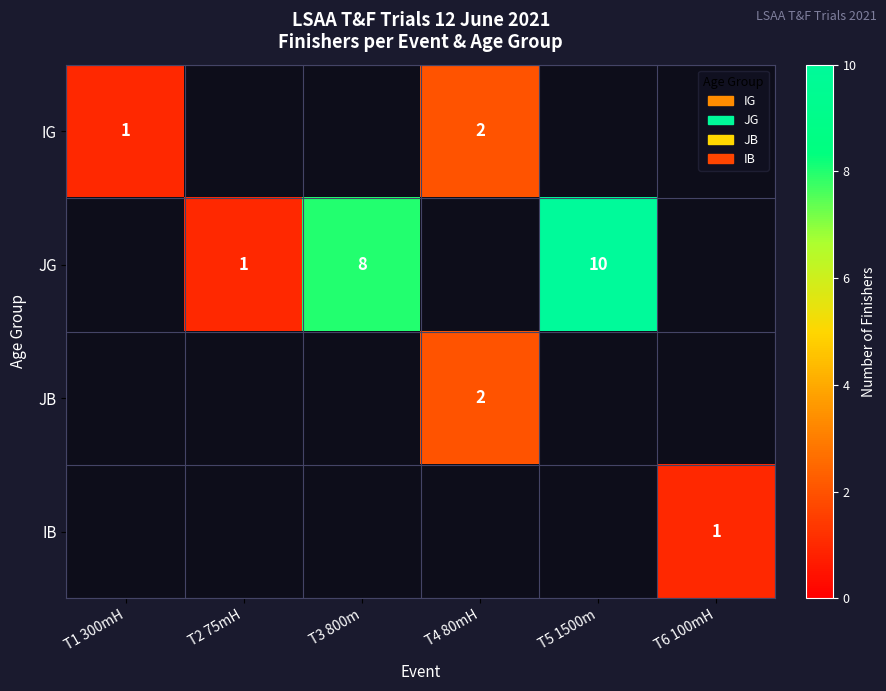

The value of JB at T4 80mH is 3. True or false?

False